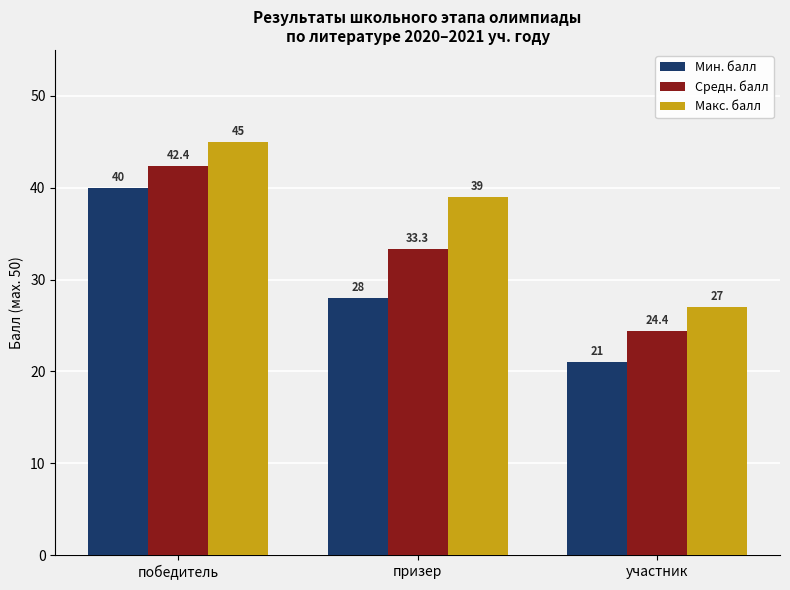

At which category is the sum across all series the highest?

победитель